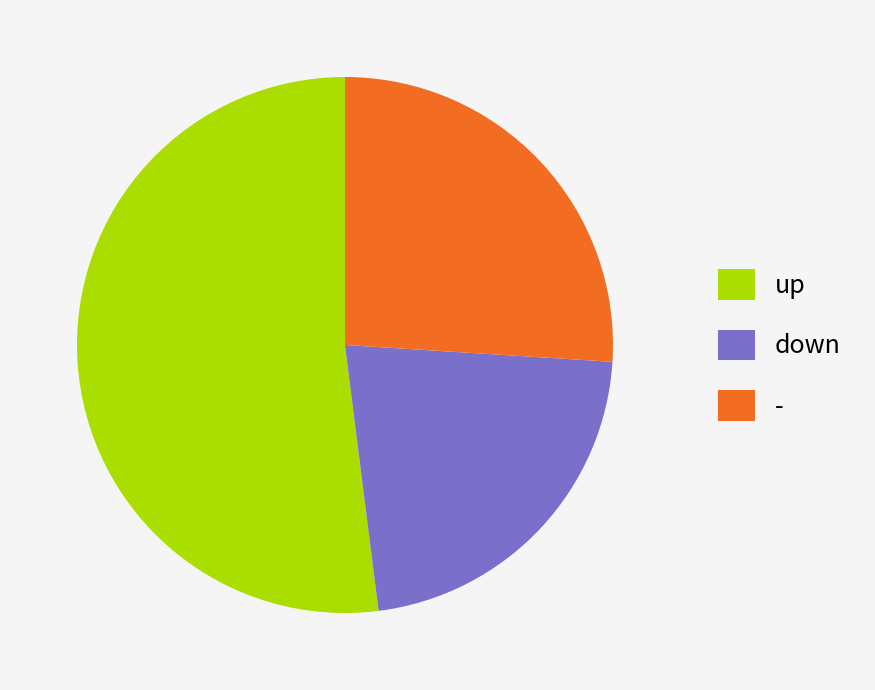

Which slice represents more than half of the pie?

up